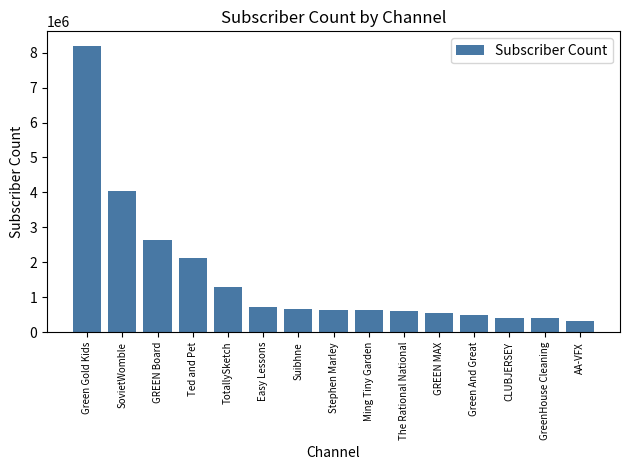

What is the value of the 3rd bar from the left?

2630000